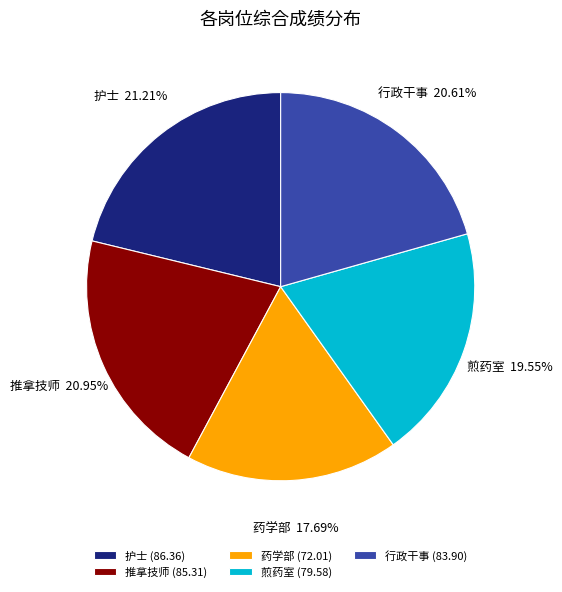

To the nearest percent, what percentage of the pie is 行政干事?

21%